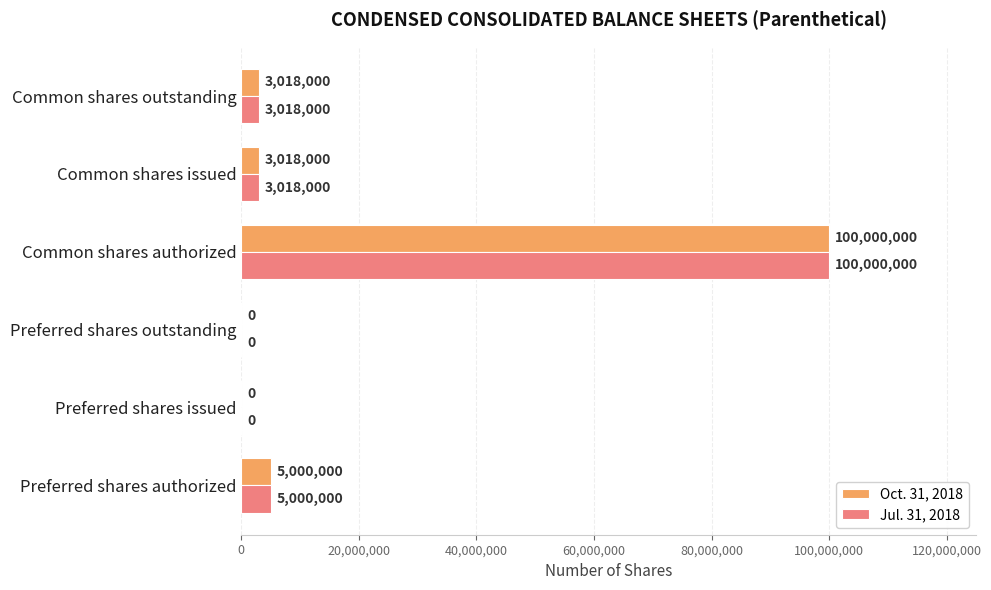

What is the maximum value shown in the chart?

100000000